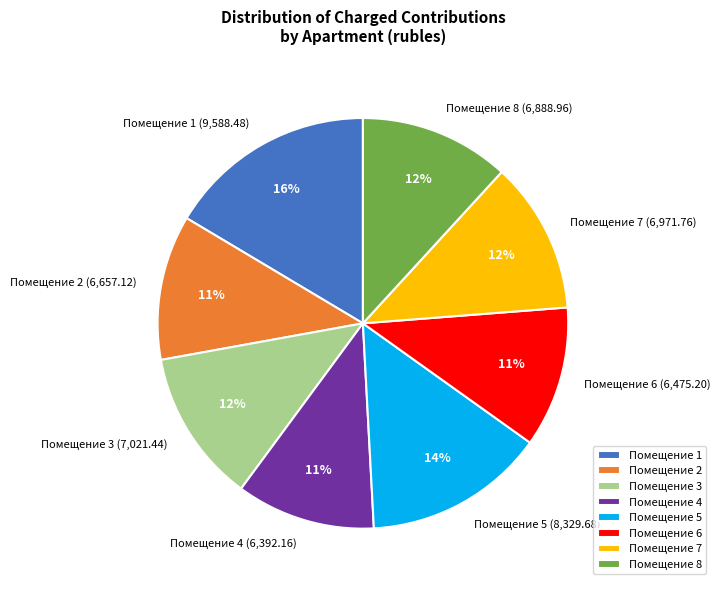

Is it true that Помещение 5 is 28% of the pie?

False